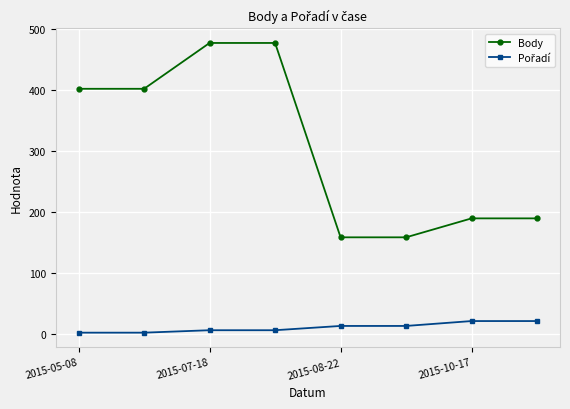

Count the number of data series in this chart.

2